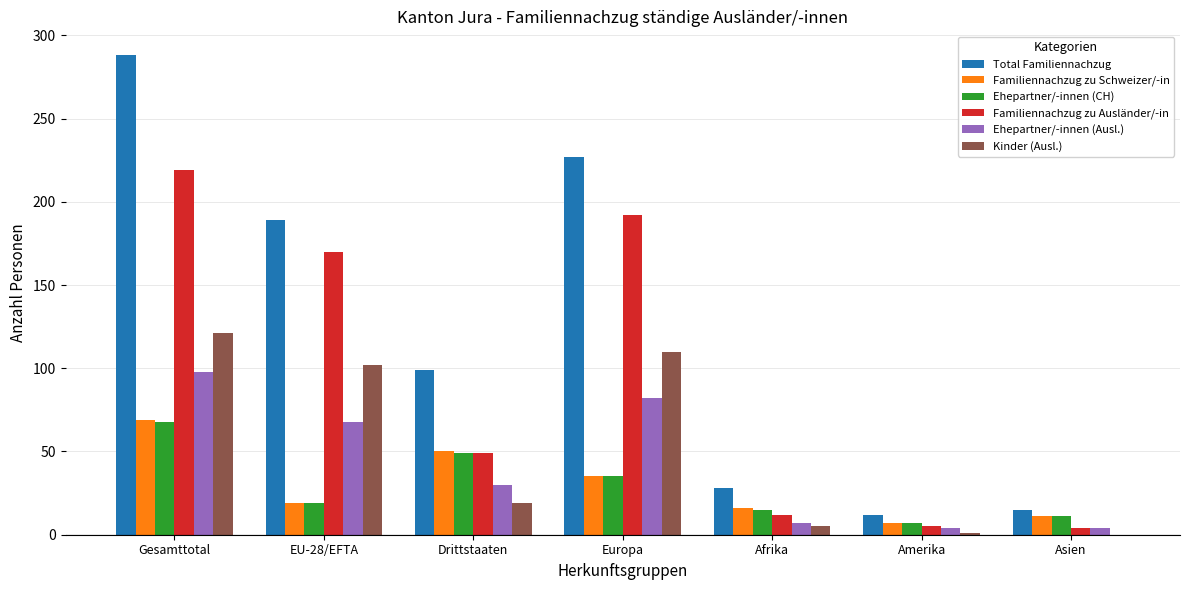

Is the value of Kinder (Ausl.) at Afrika greater than the value of Ehepartner/-innen (CH) at Asien?

No